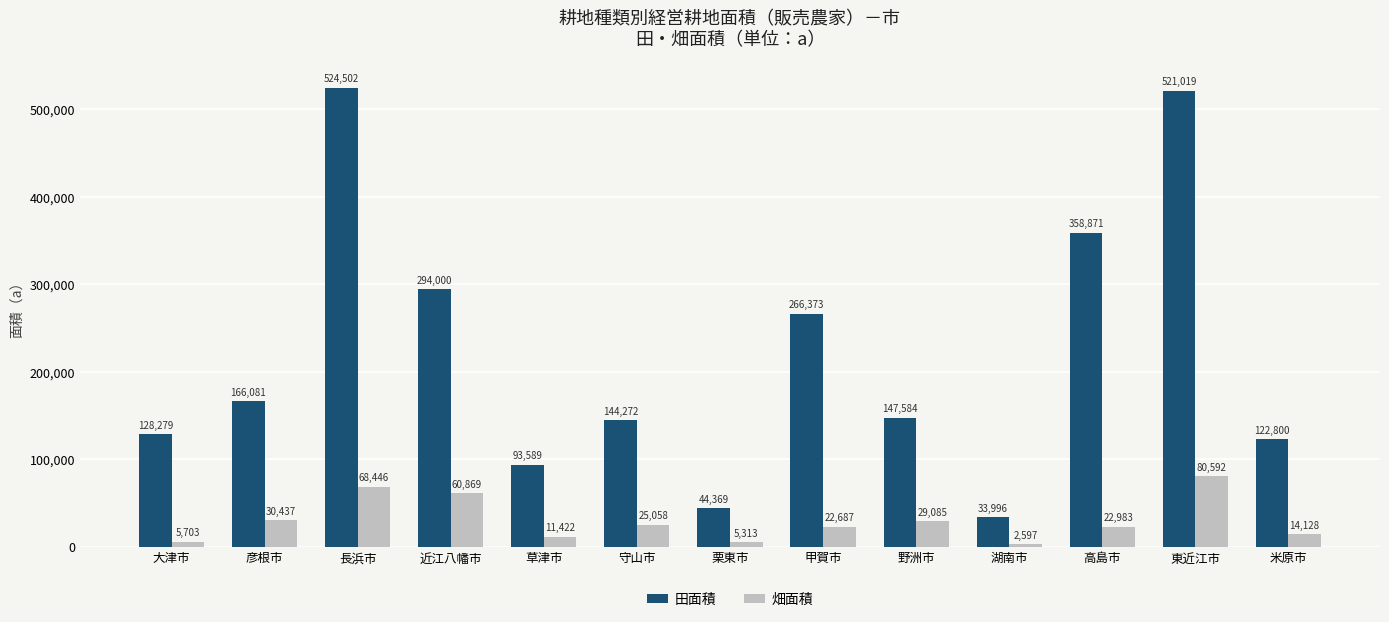

What is the difference between the second highest and minimum values in the 田面積 series?

487023